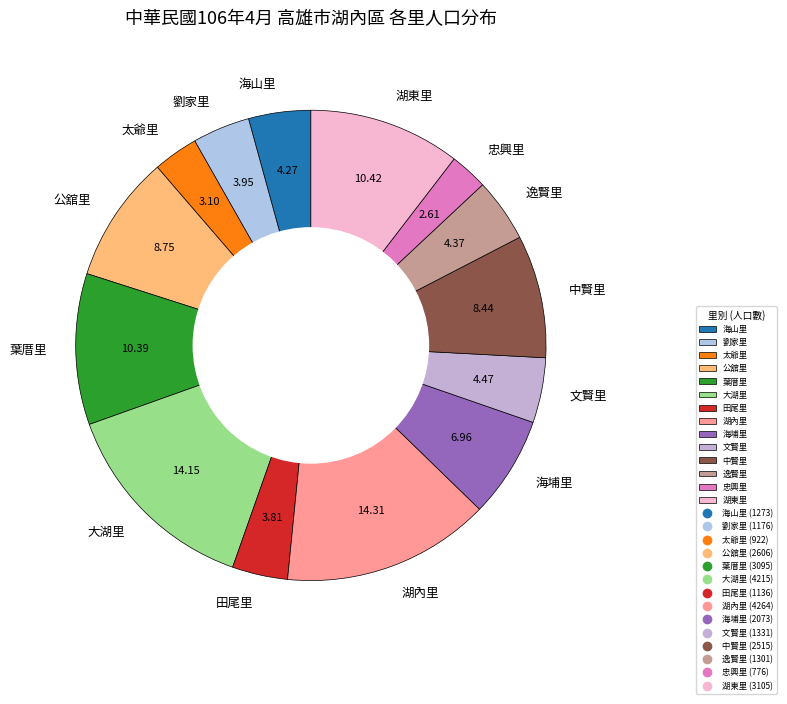

Does 湖內里 account for over 50% of the chart?

No